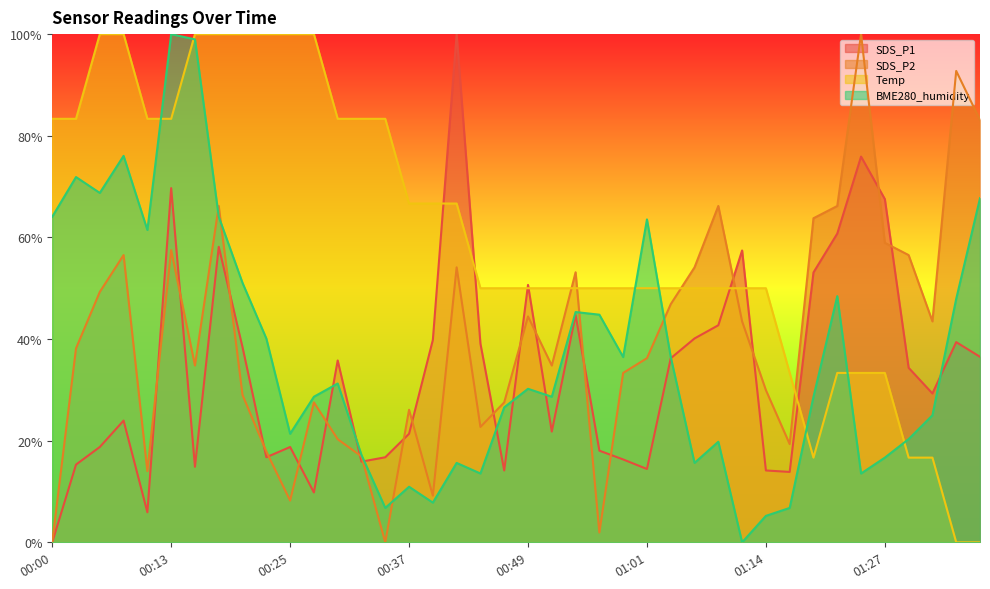

What is the label of the 14th point from the left?

00:32